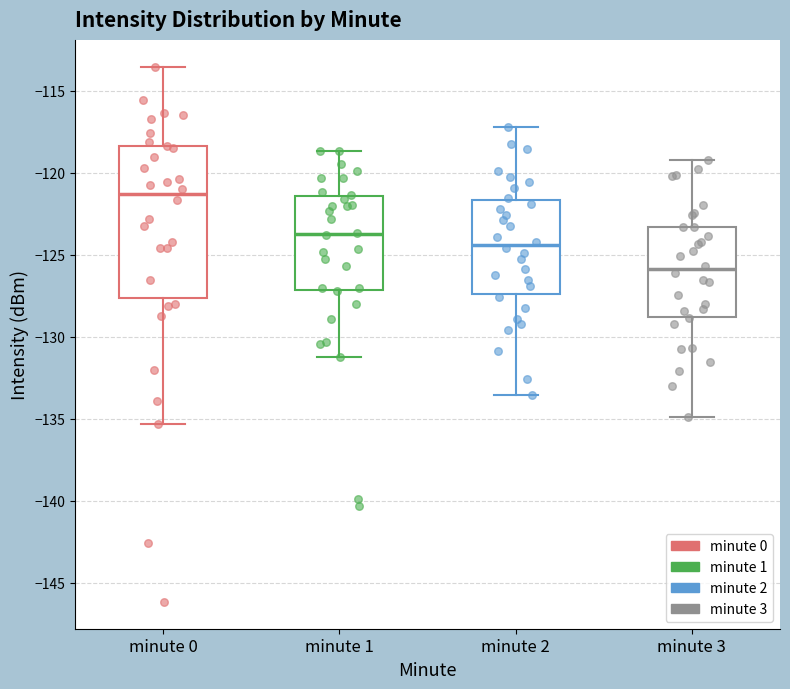

Reading left to right, transcribe this box plot: for each box, give where its median line is, the range the box spans, and where its two whiskers end, as read against the y-axis. The values are not printed on the chart, so give them approximately, as read against the axis.

minute 0: median -121.5, box -127.5 to -118.5, whiskers -135.5 to -113.5
minute 1: median -123.5, box -127.0 to -121.5, whiskers -131.0 to -118.5
minute 2: median -124.5, box -127.5 to -121.5, whiskers -133.5 to -117.0
minute 3: median -126.0, box -129.0 to -123.5, whiskers -135.0 to -119.0